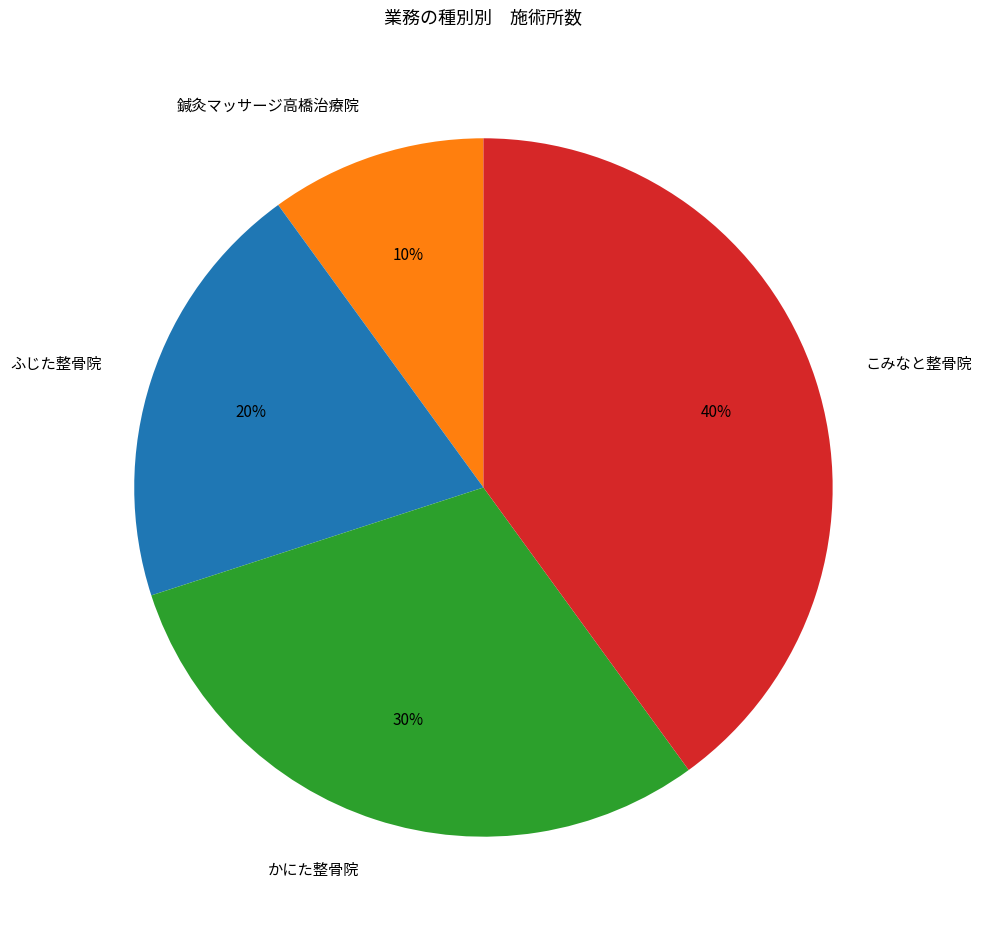

What percentage is the 鍼灸マッサージ高橋治療院 slice, to the nearest percent?

10%